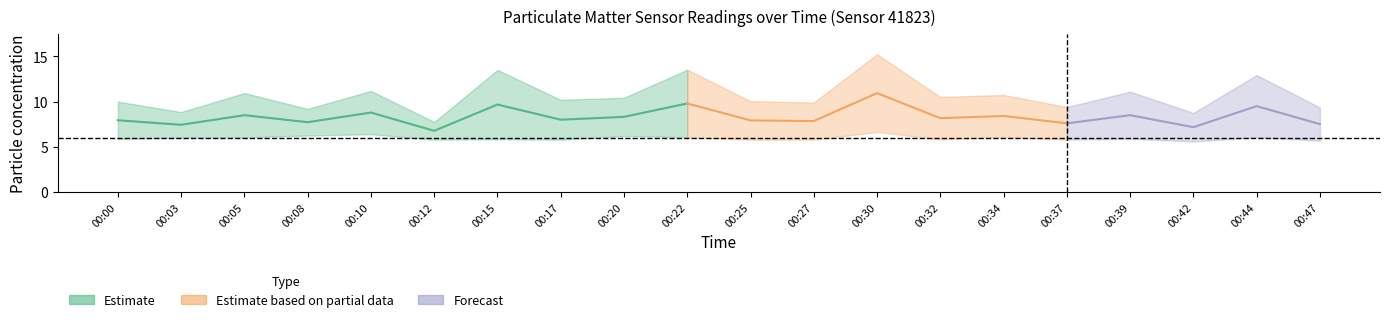

True or false: P1 has a value of 10.4 at 00:20.

True